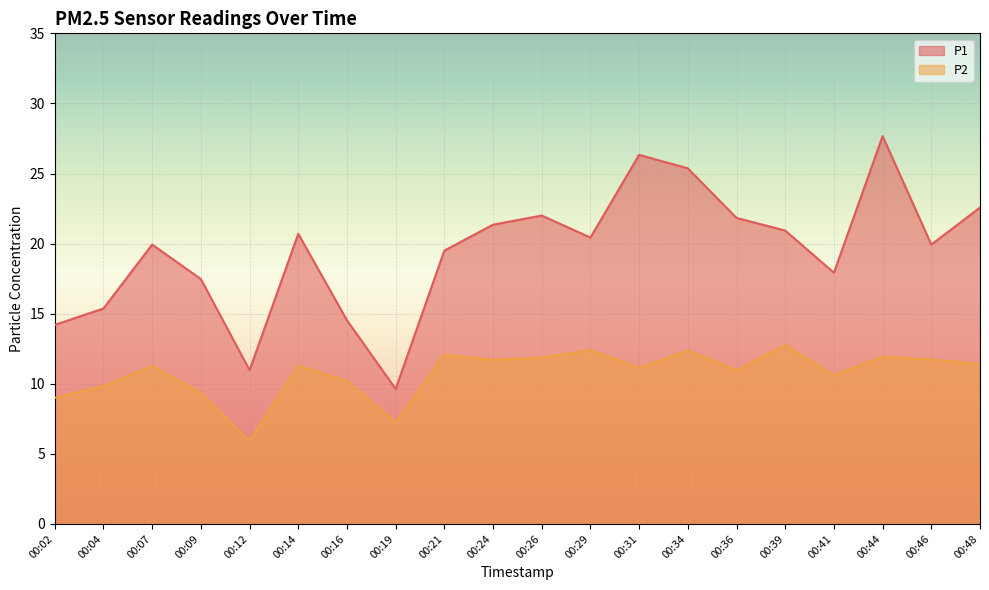

Is the value of P1 at 00:21 greater than the value of P2 at 00:29?

Yes